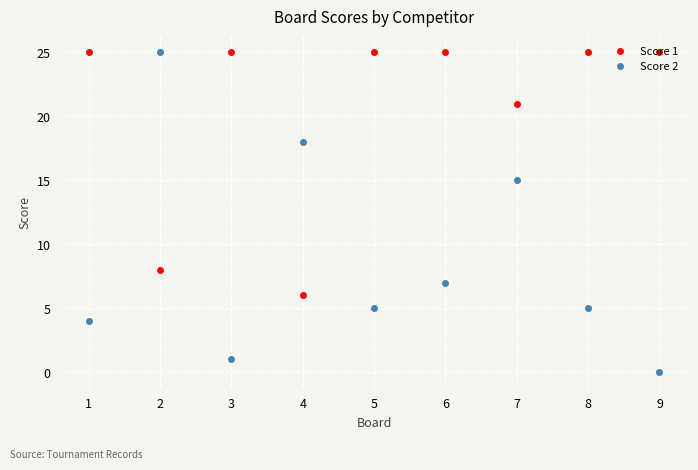

True or false: Score 2 and Score 1 cross at least once.

True